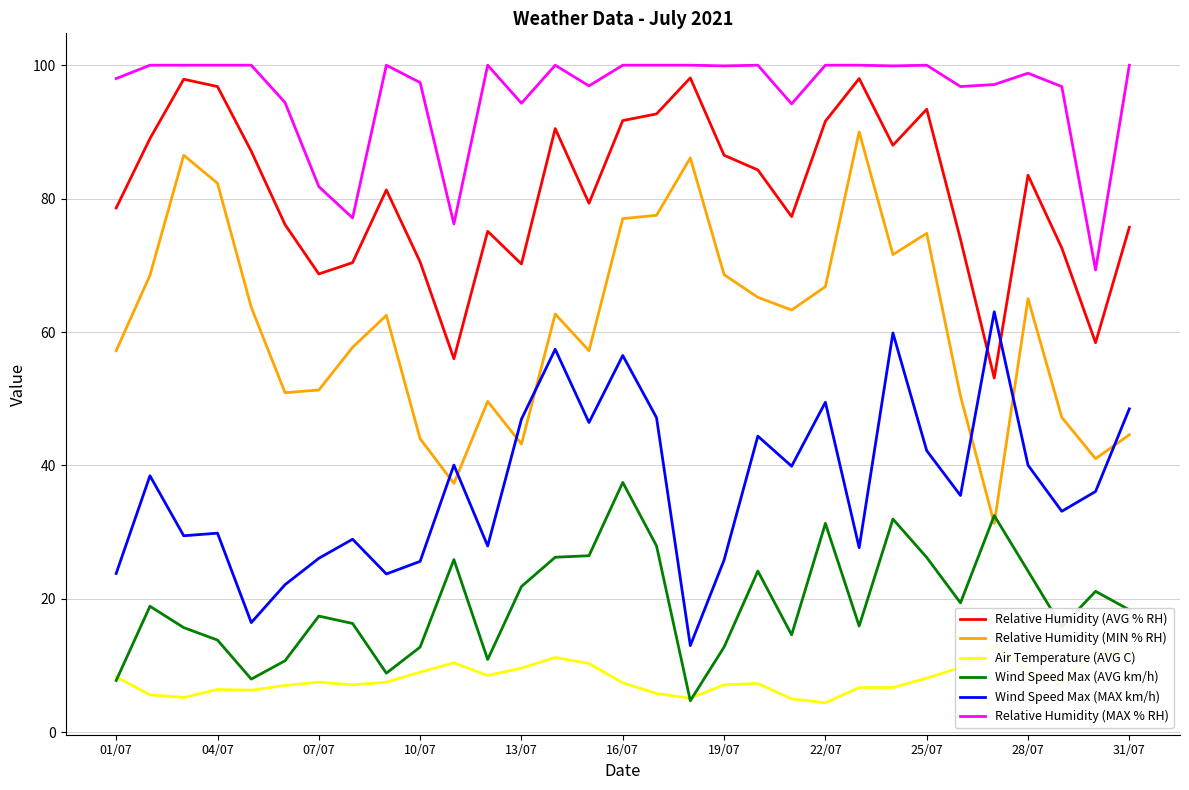

Reading left to right, transcribe all the data shown in this chart.

Relative Humidity (AVG % RH): 78.6	89.0	97.9	96.8	87.1	76.1	68.7	70.4	81.3	70.5	56.0	75.1	70.2	90.5	79.3	91.7	92.7	98.1	86.5	84.3	77.3	91.6	98.0	88.0	93.4	73.9	53.1	83.5	72.6	58.4	75.7
Relative Humidity (MIN % RH): 57.2	68.5	86.5	82.3	63.7	50.9	51.3	57.7	62.5	44.0	37.3	49.6	43.2	62.7	57.2	77.0	77.5	86.1	68.6	65.2	63.3	66.8	90.0	71.6	74.8	50.4	31.3	65.0	47.2	41.0	44.6
Air Temperature (AVG C): 8.3	5.6	5.2	6.4	6.3	7.0	7.5	7.1	7.5	9.0	10.4	8.5	9.6	11.2	10.3	7.4	5.8	5.1	7.1	7.3	5.0	4.4	6.7	6.7	8.1	9.7	13.0	9.3	7.5	12.0	11.8
Wind Speed Max (AVG km/h): 7.8	18.9	15.7	13.8	8.0	10.7	17.4	16.3	8.8	12.8	25.9	10.9	21.8	26.2	26.5	37.5	27.9	4.7	12.8	24.1	14.6	31.3	15.9	31.9	26.2	19.4	32.5	24.2	15.8	21.1	18.3
Wind Speed Max (MAX km/h): 23.8	38.4	29.4	29.8	16.4	22.1	26.1	28.9	23.7	25.6	40.0	27.9	46.9	57.4	46.4	56.5	47.1	13.0	25.8	44.4	39.9	49.5	27.7	59.9	42.2	35.5	63.0	40.0	33.1	36.1	48.5
Relative Humidity (MAX % RH): 98.0	100.0	100.0	100.0	100.0	94.4	81.8	77.1	100.0	97.4	76.2	100.0	94.3	100.0	96.9	100.0	100.0	100.0	99.9	100.0	94.2	100.0	100.0	99.9	100.0	96.8	97.1	98.8	96.8	69.3	100.0